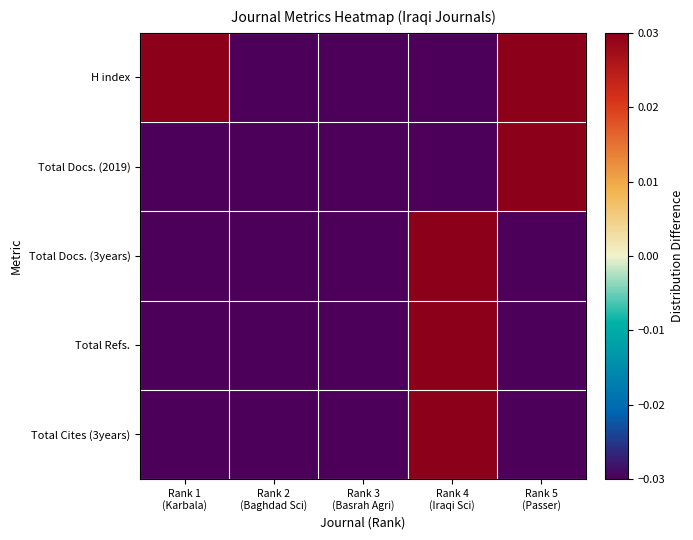

Count the number of data series in this chart.

5